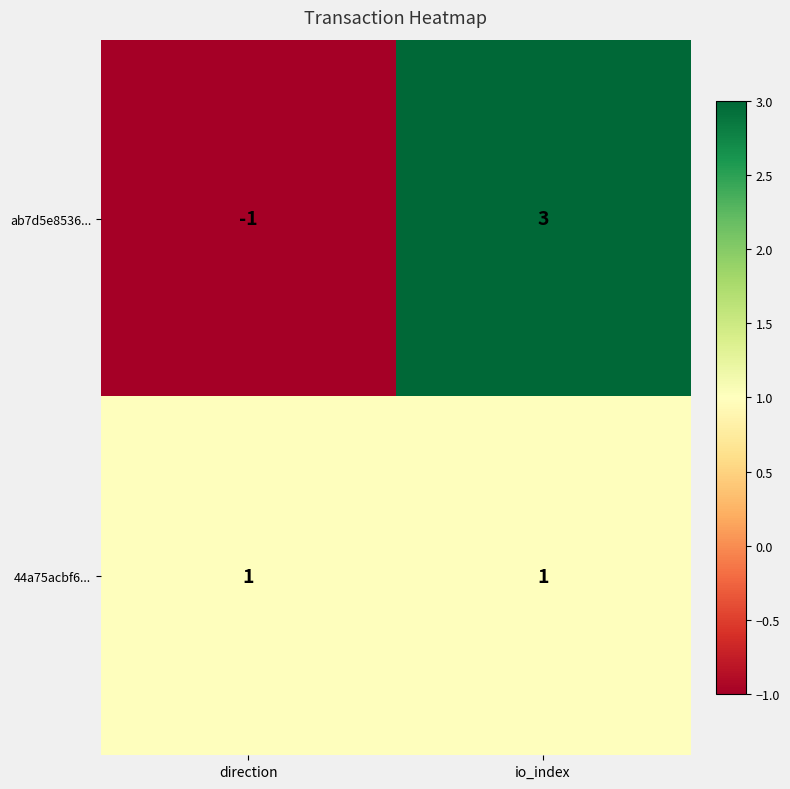

What is the minimum value shown in the chart?

-1